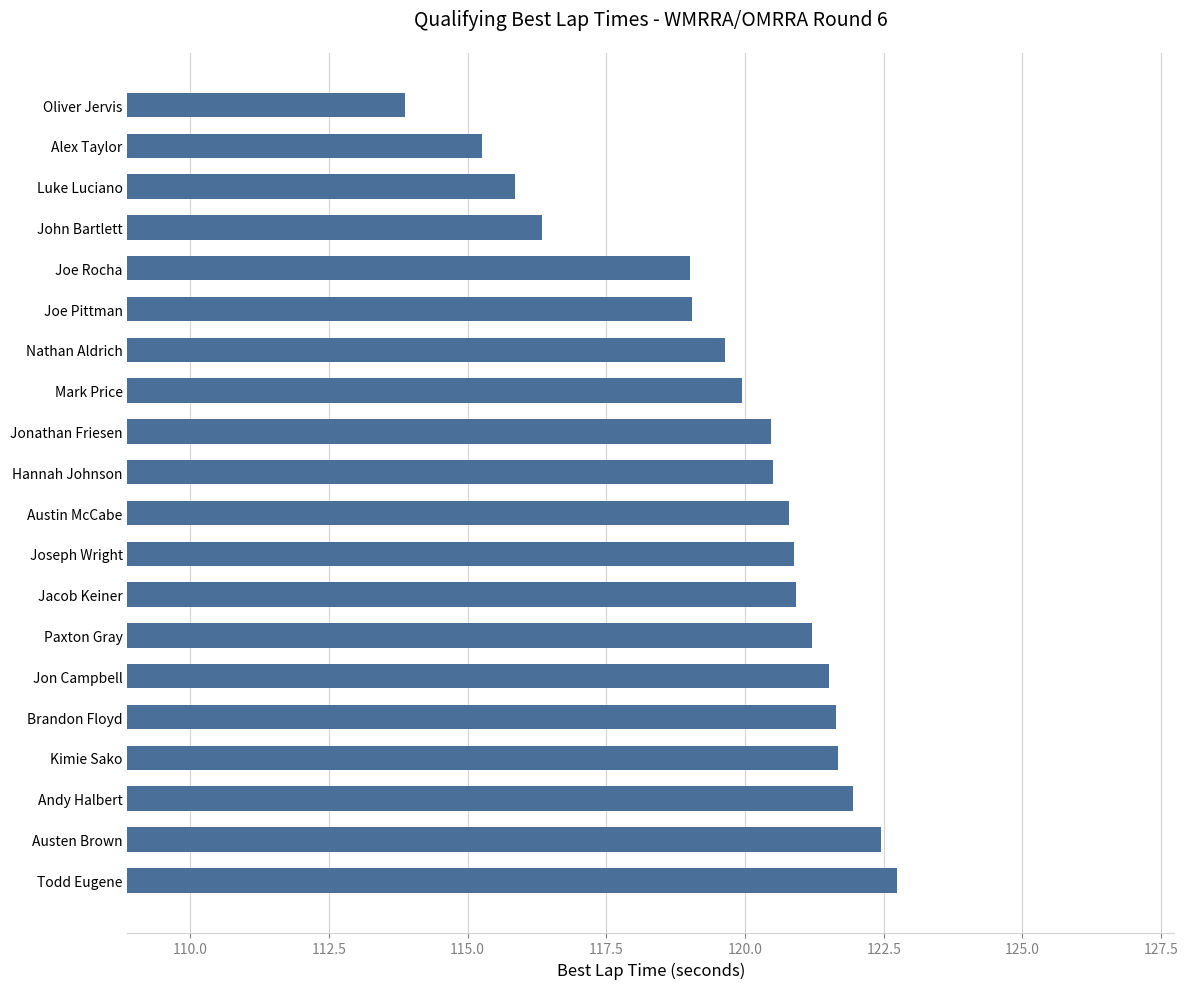

At which category does the chart reach its peak across all series?

Todd Eugene